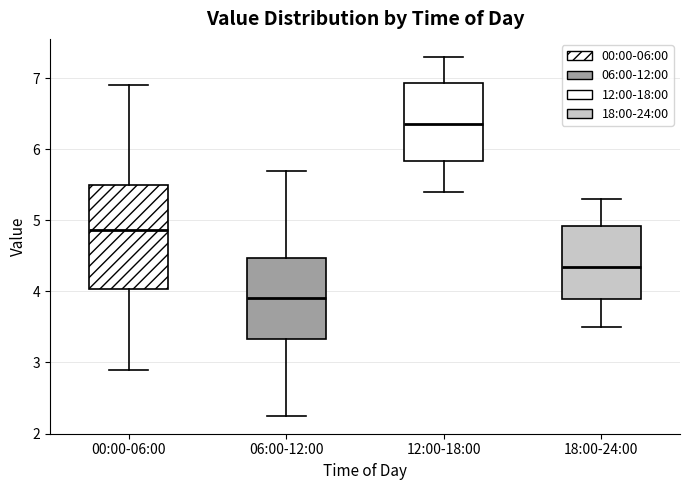

Reading left to right, transcribe this box plot: for each box, give where its median line is, the range the box spans, and where its two whiskers end, as read against the y-axis. The values are not printed on the chart, so give them approximately, as read against the axis.

00:00-06:00: median 4.9, box 4.0 to 5.5, whiskers 2.9 to 6.9
06:00-12:00: median 3.9, box 3.3 to 4.5, whiskers 2.3 to 5.7
12:00-18:00: median 6.4, box 5.8 to 6.9, whiskers 5.4 to 7.3
18:00-24:00: median 4.4, box 3.9 to 4.9, whiskers 3.5 to 5.3